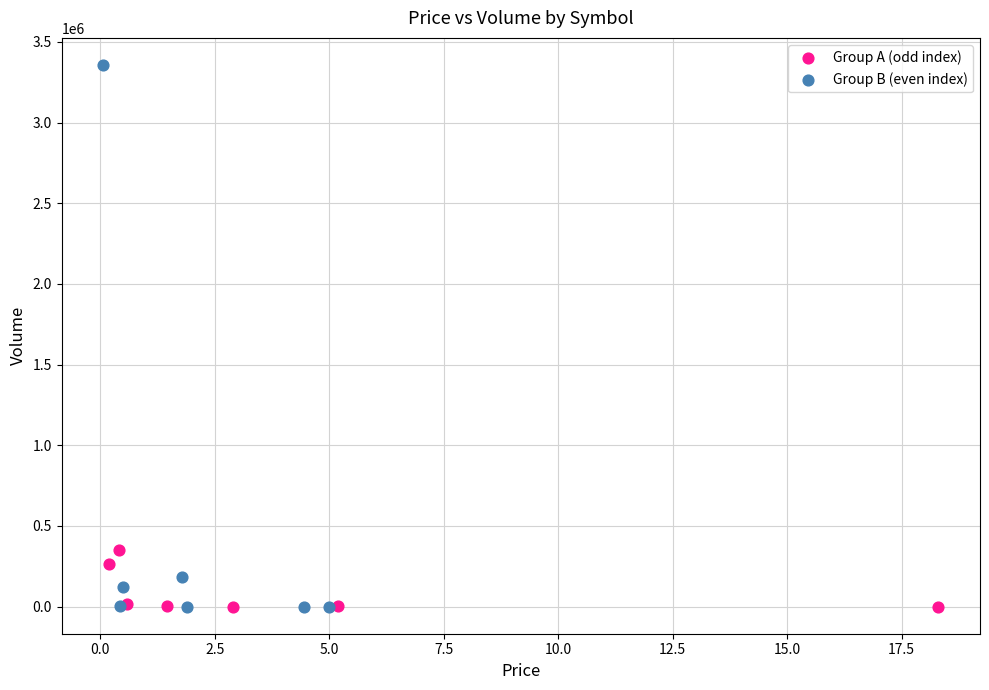

Which series reaches the maximum Y coordinate?

Group B (even index)